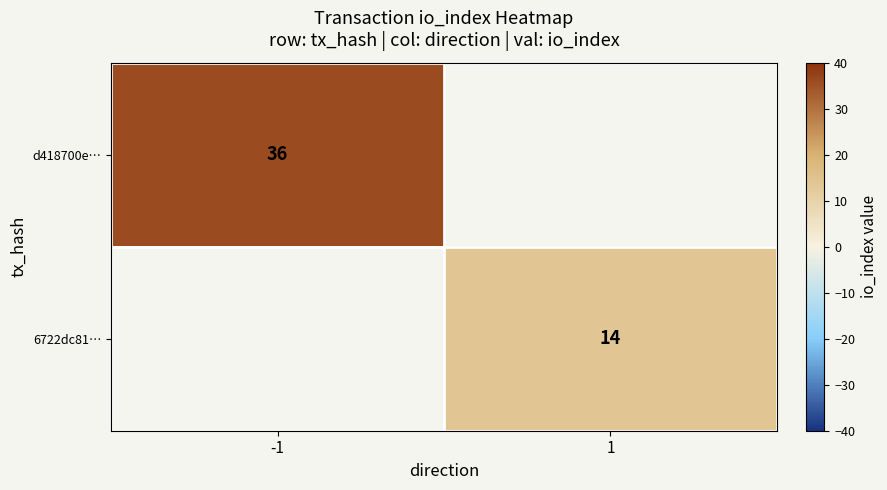

True or false: 6722dc81… has a value of 14 at 1.

True